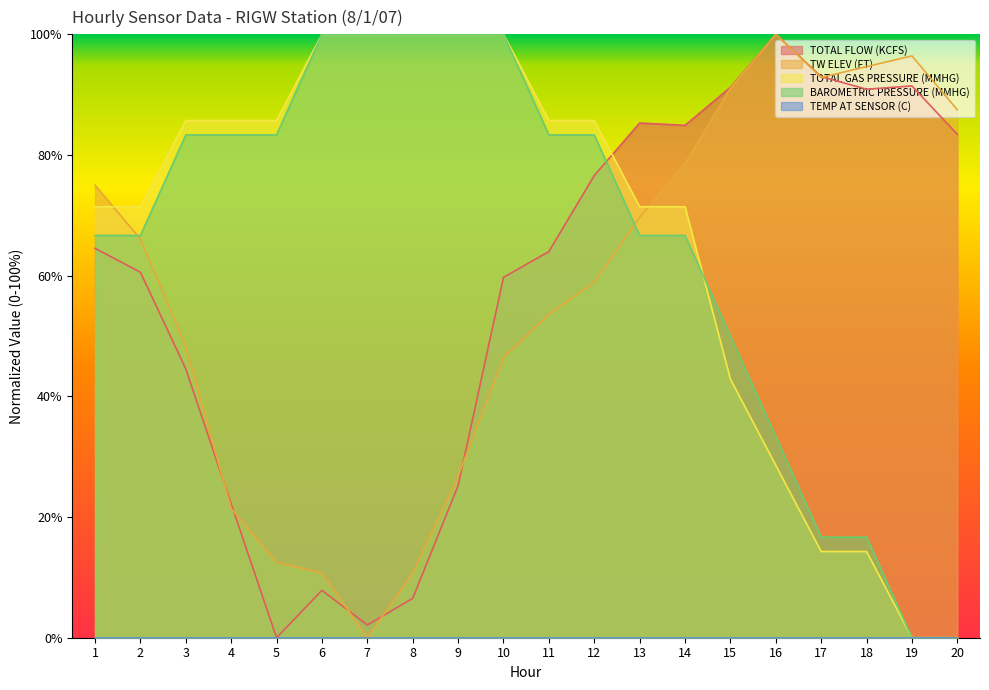

Between which two adjacent categories do TW ELEV (FT) and BAROMETRIC PRESSURE (MMHG) first intersect?

1 and 2